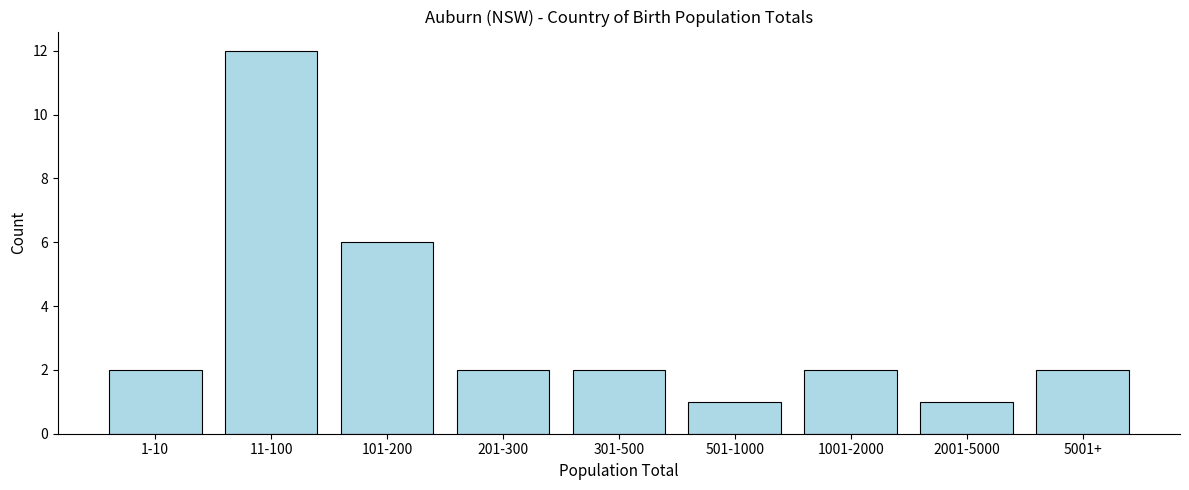

Reading left to right, transcribe all the data shown in this chart.

1-10=2	11-100=12	101-200=6	201-300=2	301-500=2	501-1000=1	1001-2000=2	2001-5000=1	5001+=2